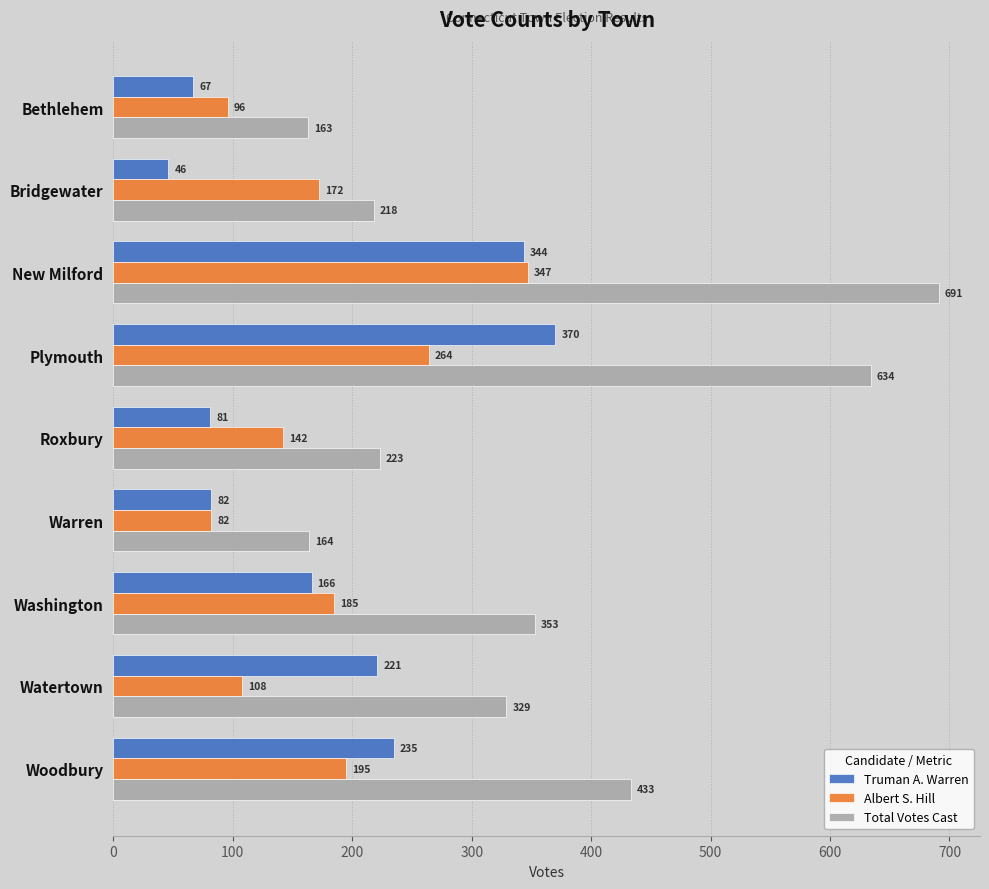

Between Bridgewater and New Milford, which series saw the biggest shift?

Total Votes Cast